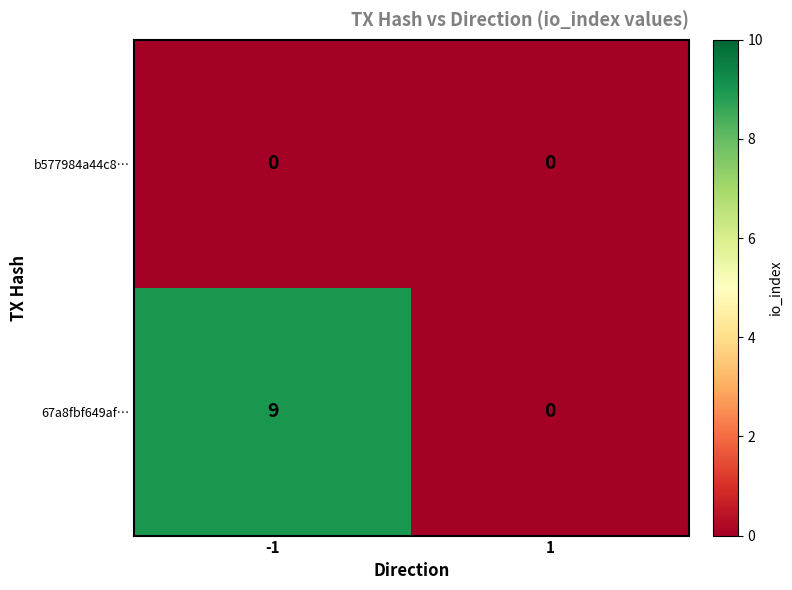

Rank the series by their average value, from highest to lowest.

67a8fbf649af…, b577984a44c8…